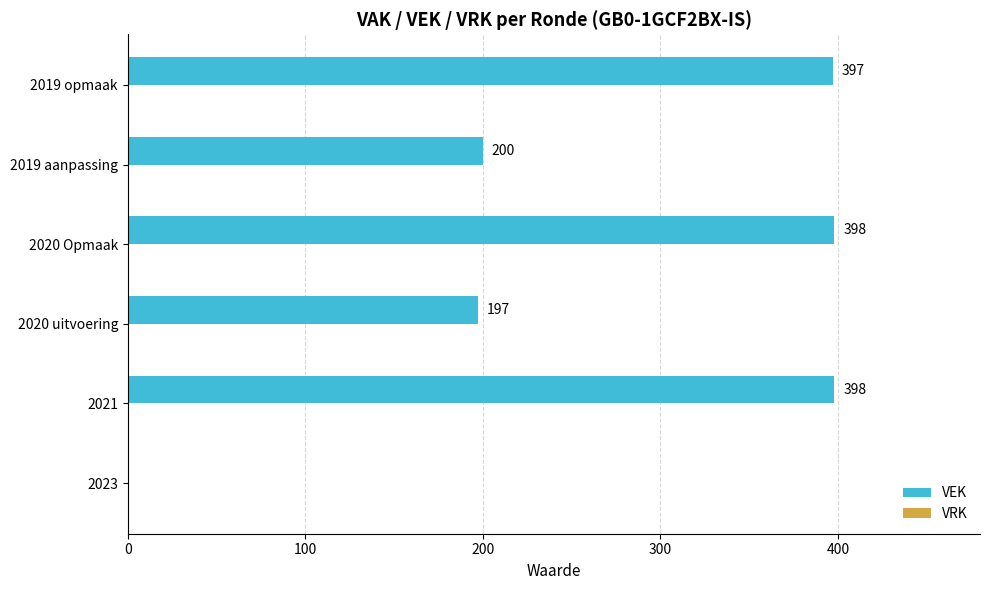

What is the change in value from 2020 Opmaak to 2019 aanpassing?

-198